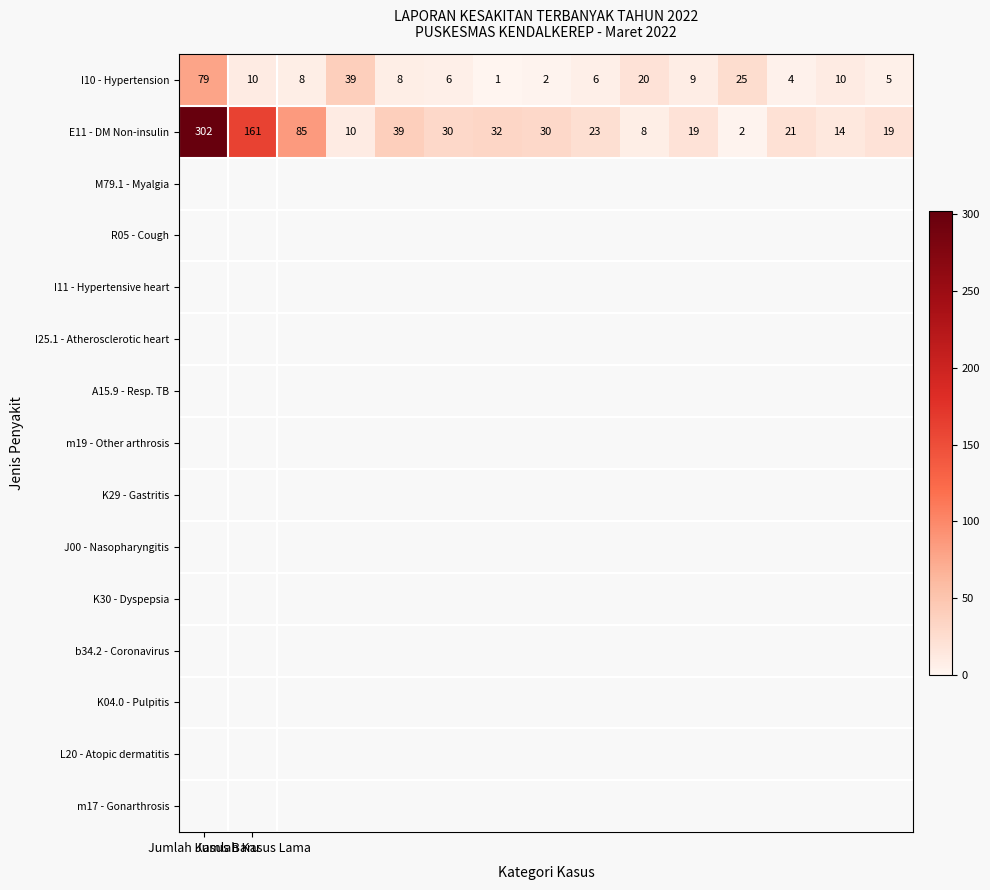

Which series has the largest range (max minus min)?

E11 - DM Non-insulin